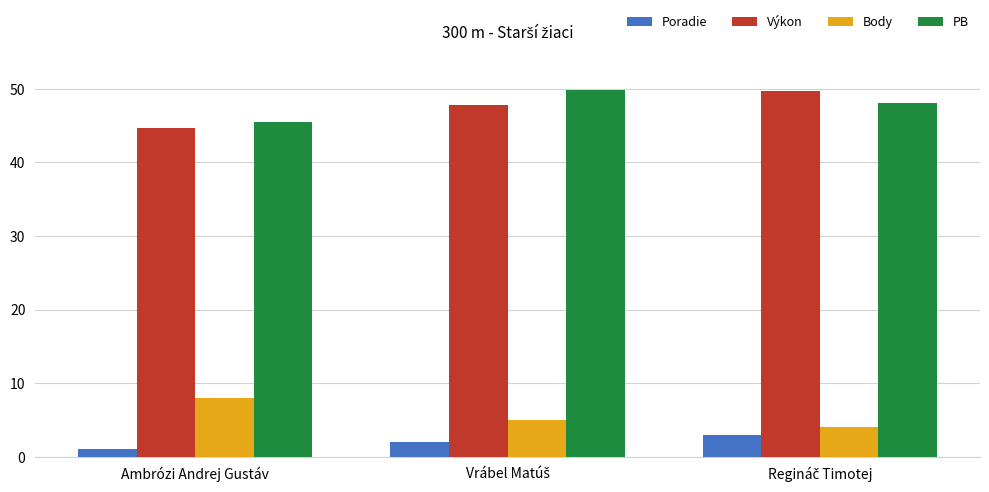

What are all the series names shown in the legend?

Poradie, Výkon, Body, PB